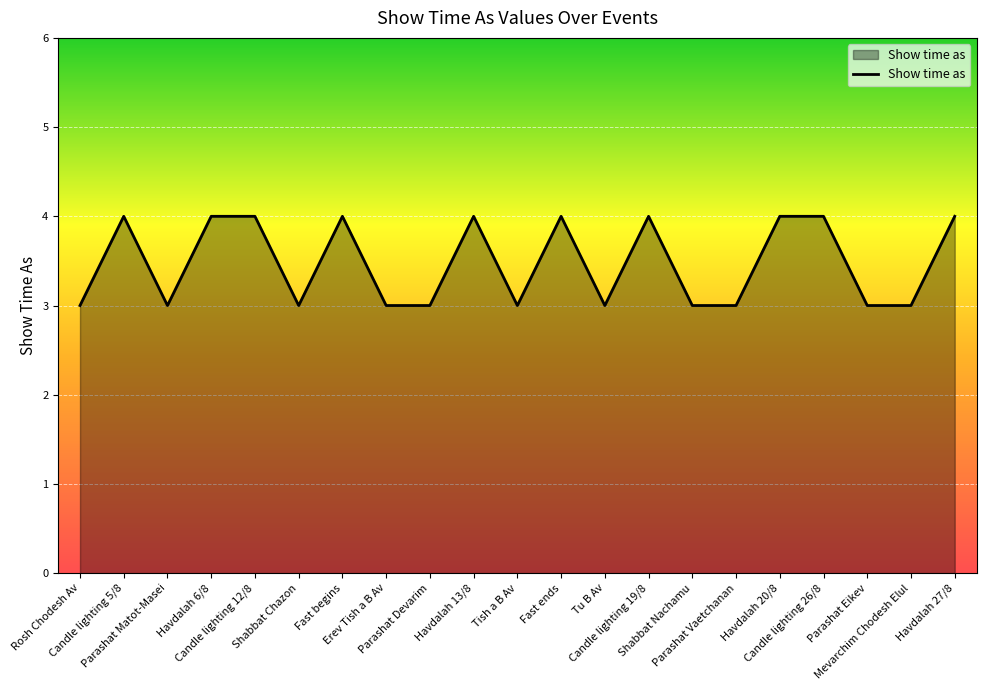

How many lines are shown in the chart?

1